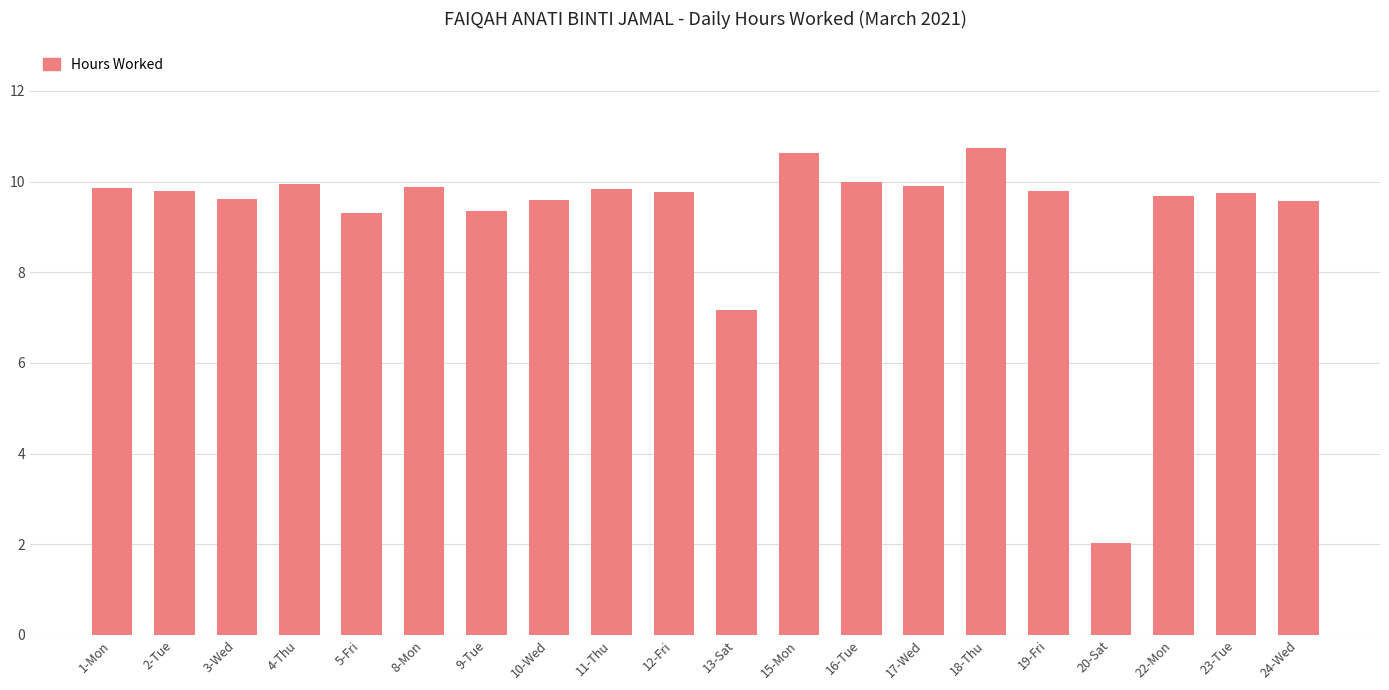

Where does the data first go above 9?

1-Mon